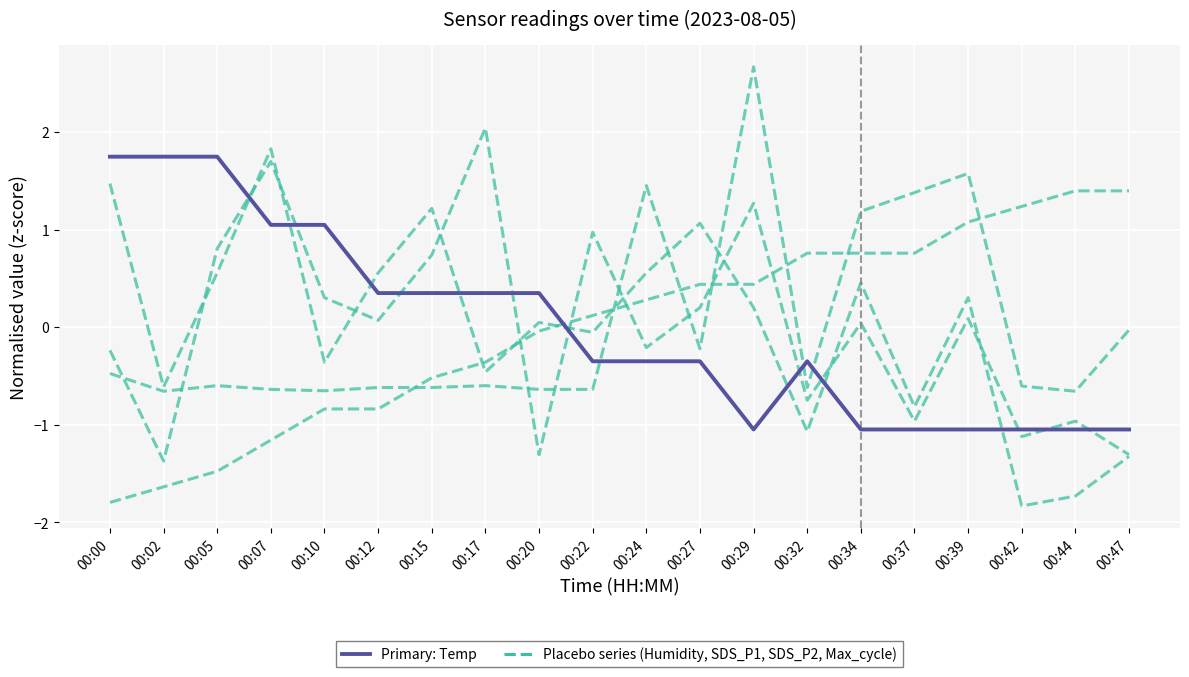

Reading right to left, what are all the values shown in this chart?

Placebo series: -0.0	-0.7	-0.6	1.6	1.4	1.2	-0.6	2.7	-0.2	1.4	-0.6	-0.6	-0.6	-0.6	-0.6	-0.7	-0.6	-0.6	-0.7	-0.5
Primary: Temp: -1.0	-1.0	-1.0	-1.0	-1.0	-1.0	-0.3	-1.0	-0.3	-0.3	-0.3	0.3	0.3	0.3	0.3	1.0	1.0	1.7	1.7	1.7